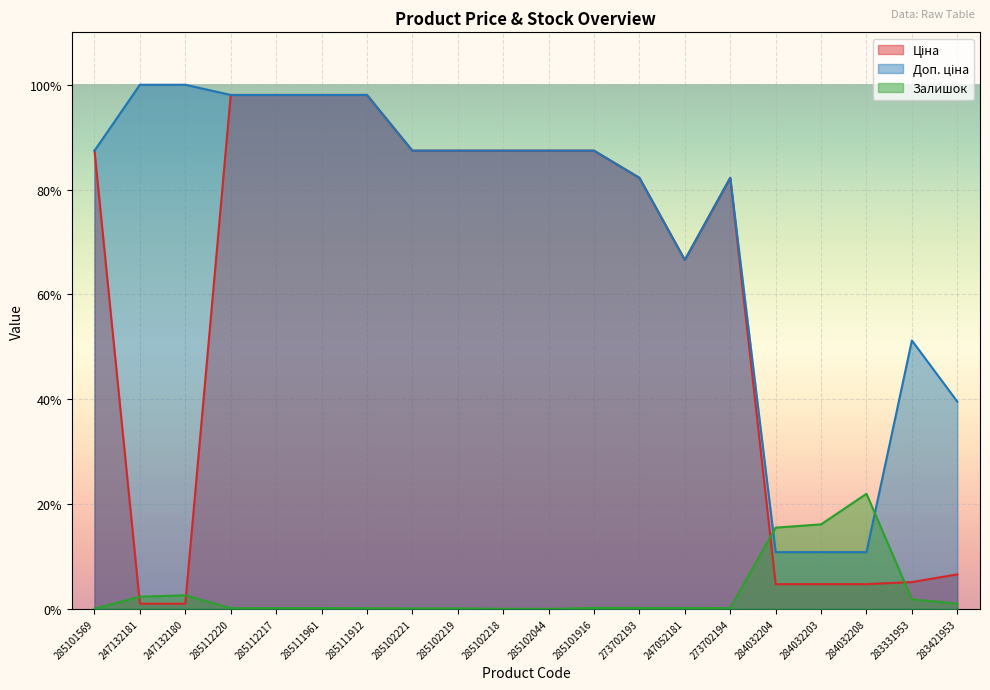

Is the value of Залишок at 283421953 greater than the value of Доп. ціна at 284032203?

No